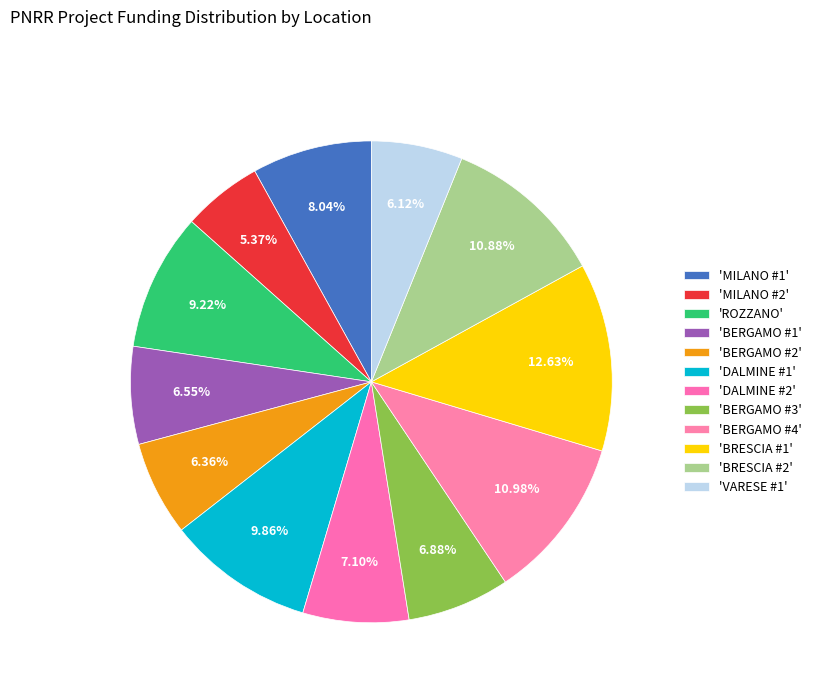

How many segments does this pie chart have?

12